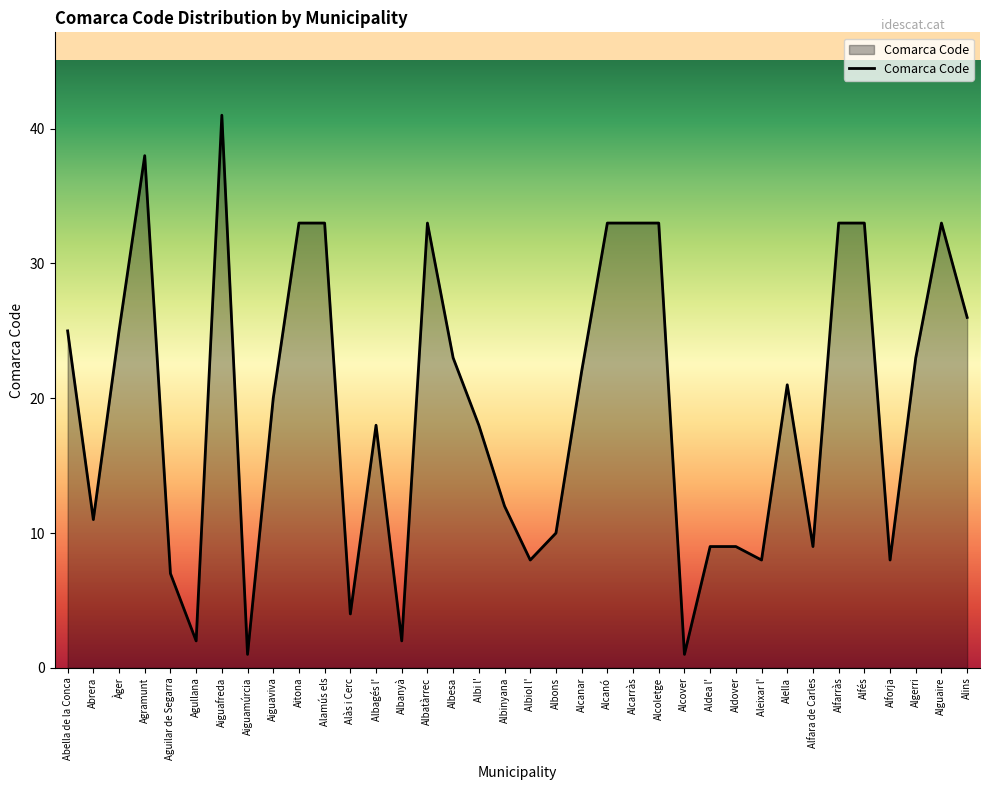

True or false: the data shows 26 at Albagés l'.

False